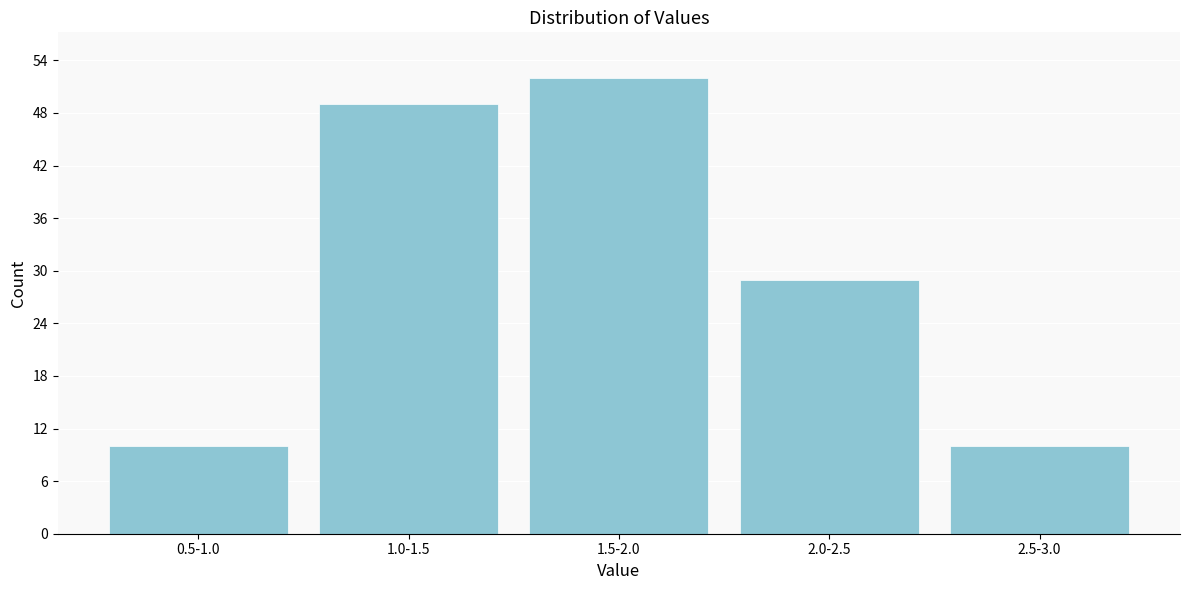

Reading left to right, list all the values displayed in this chart.

10	49	52	29	10